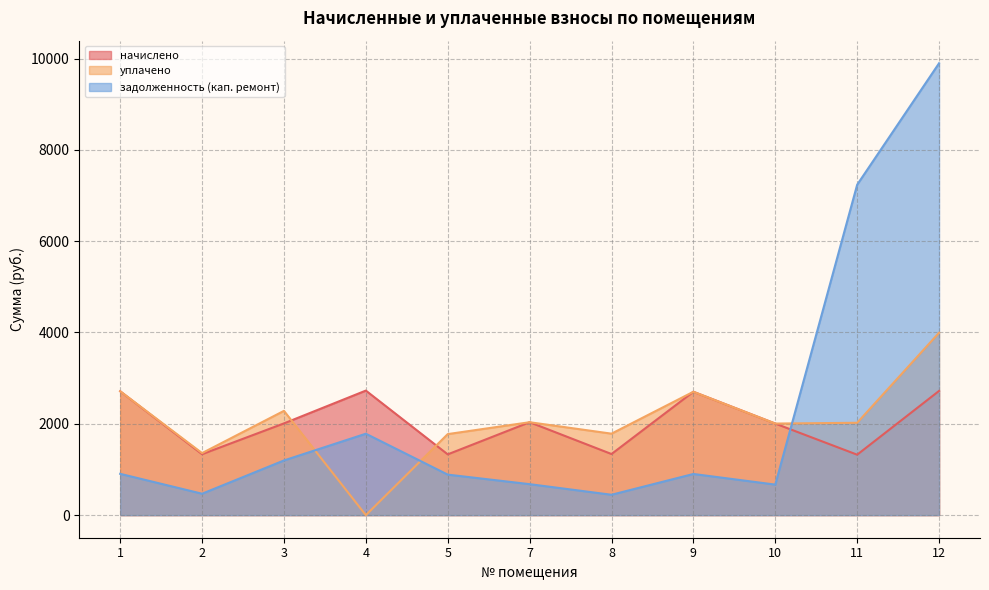

The задолженность (кап. ремонт) series shows 1825.1 at 11. True or false?

False